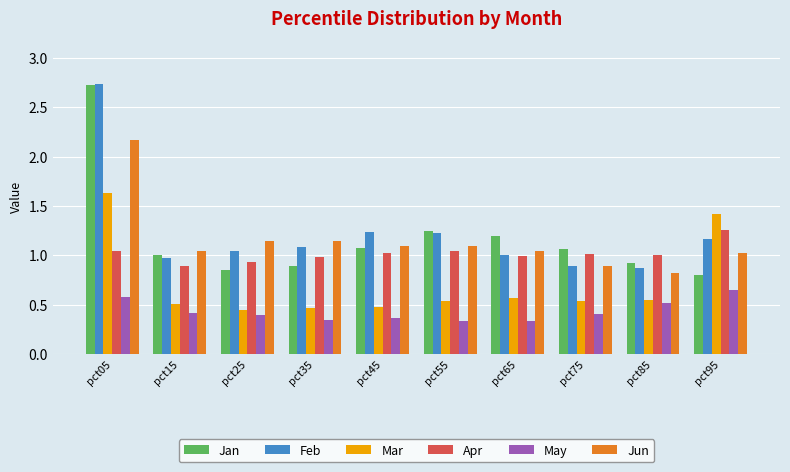

Does the chart contain stacked bars?

No